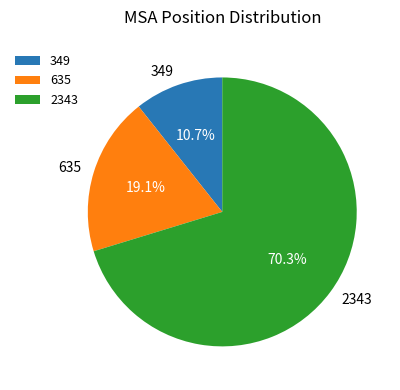

Between 2343 and 349, which is larger?

2343